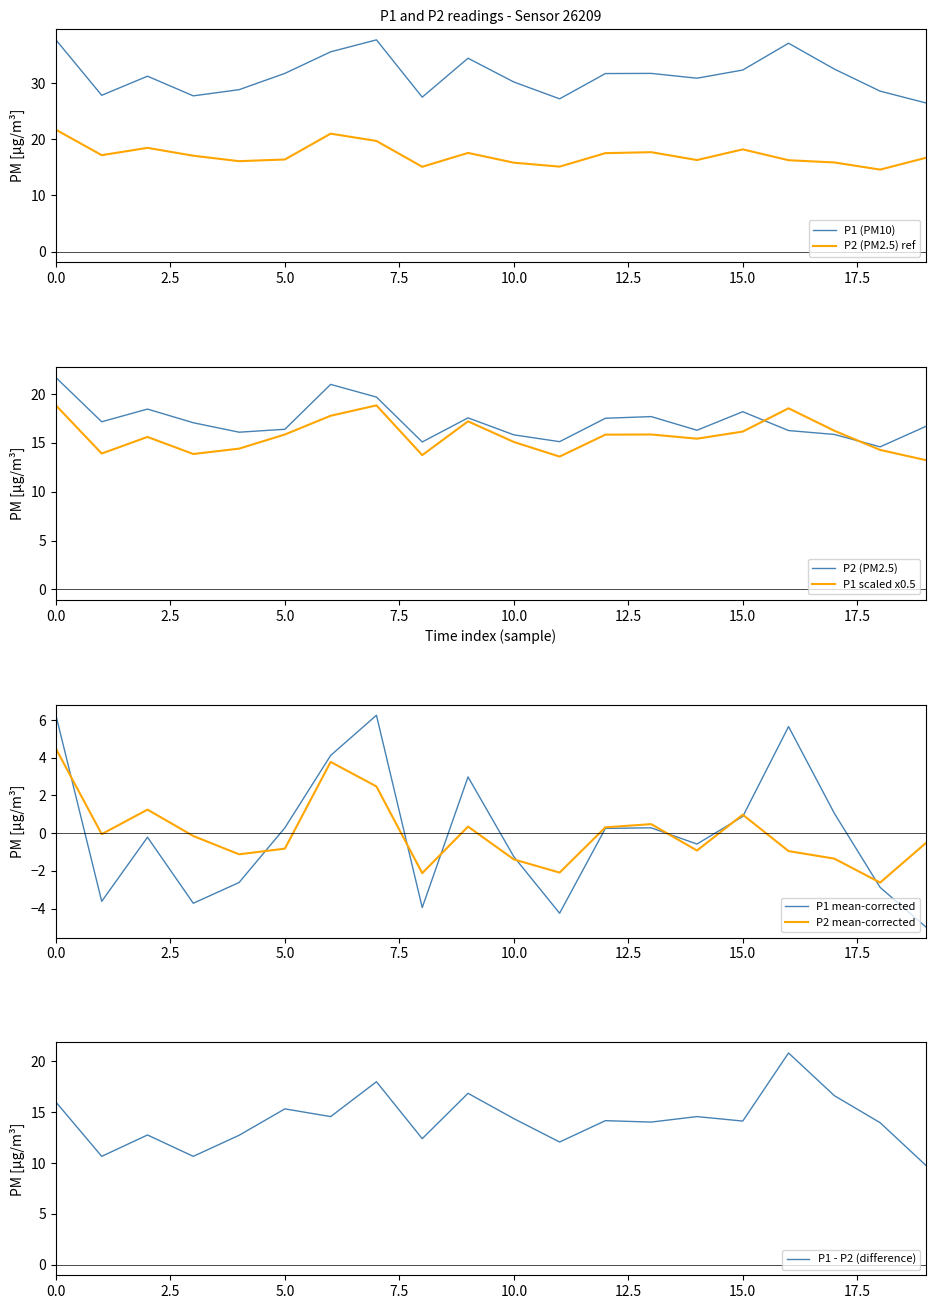

What is the average value of the P1 series?

31.4